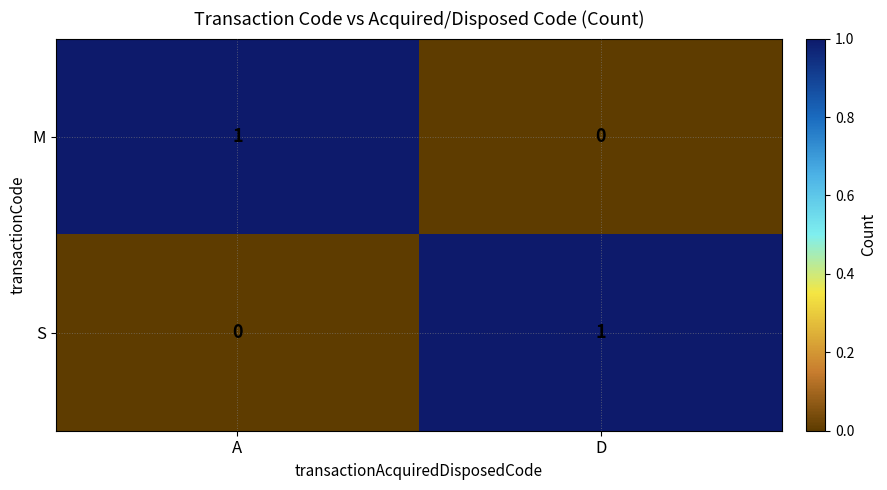

Is it true that M equals 0 at D?

True